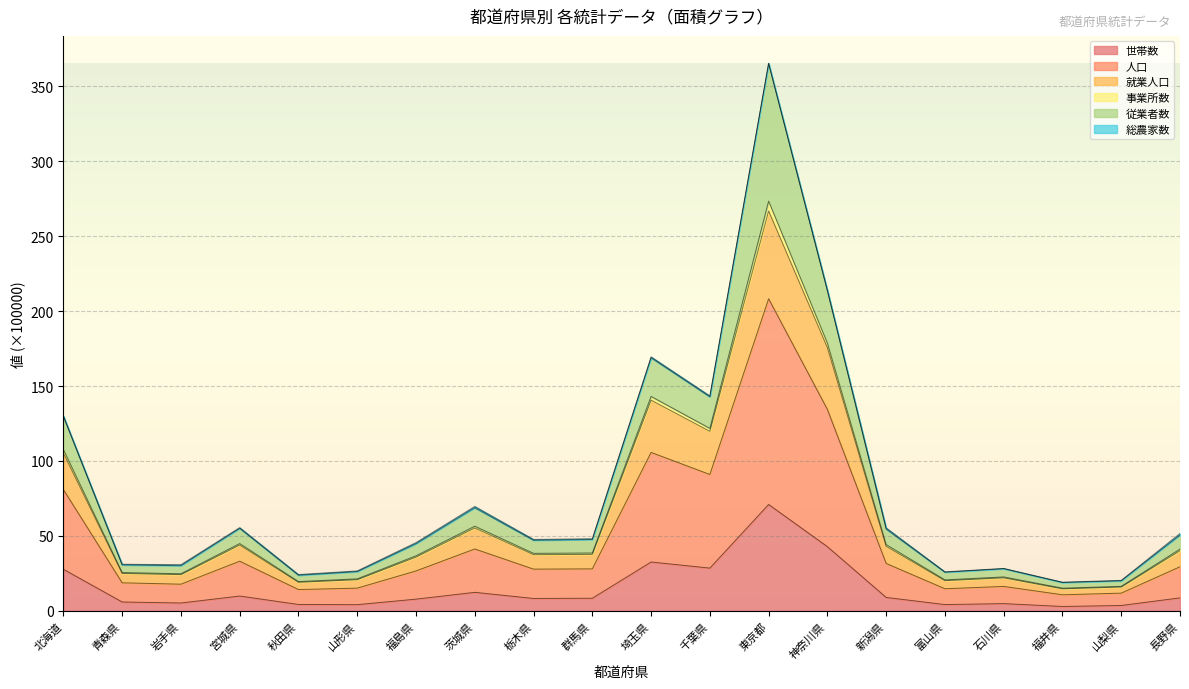

What is the maximum value for 世帯数?

71.0